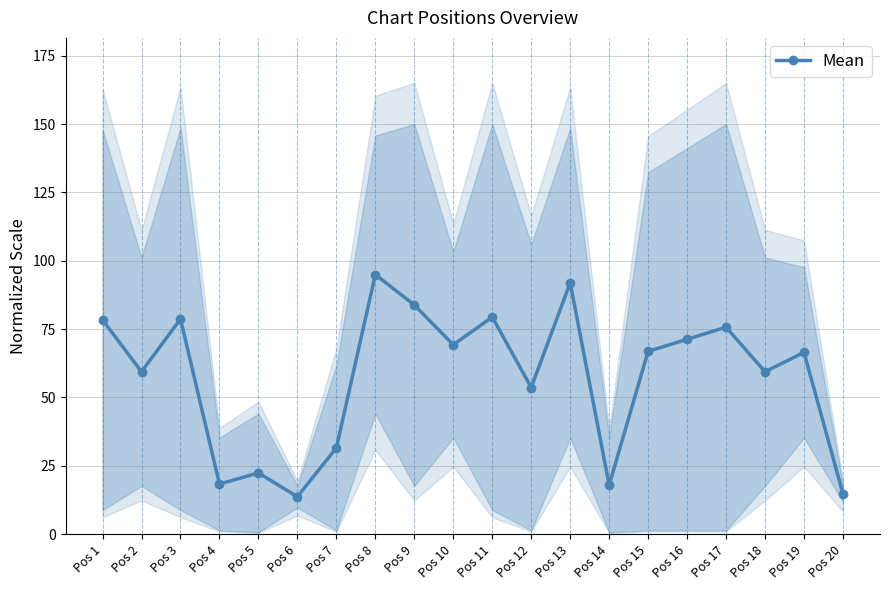

Which category has the highest value across all series?

Pos 8